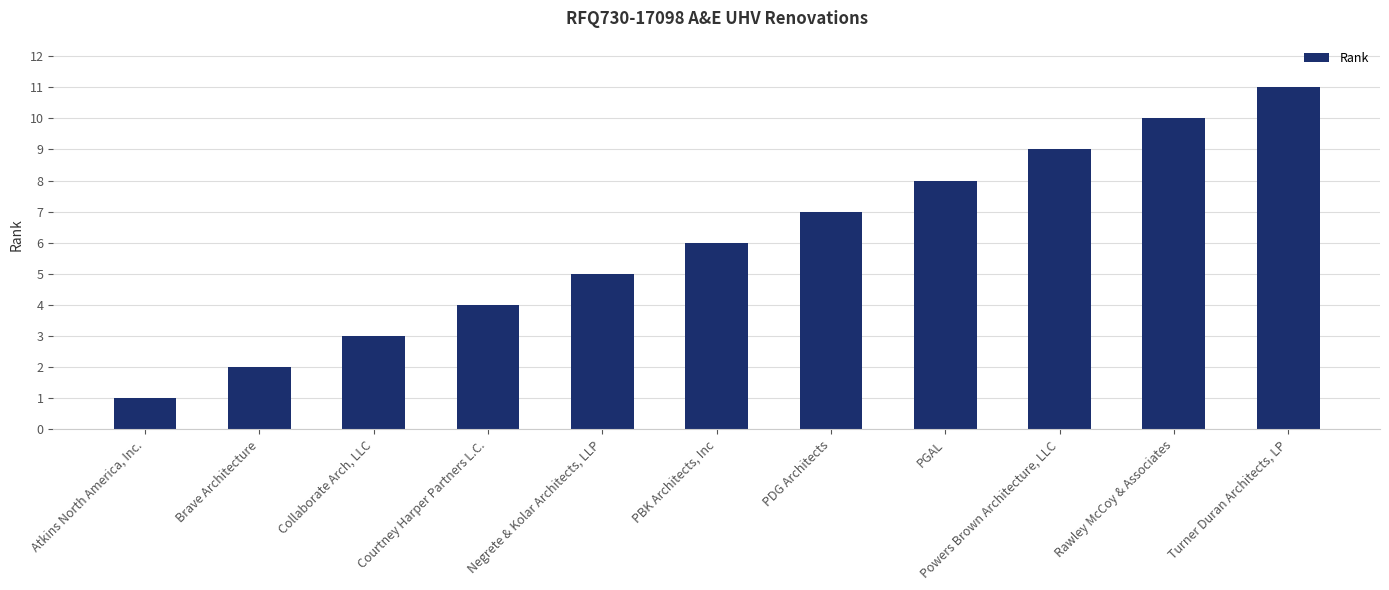

Which category has the highest value across all series?

Turner Duran Architects, LP